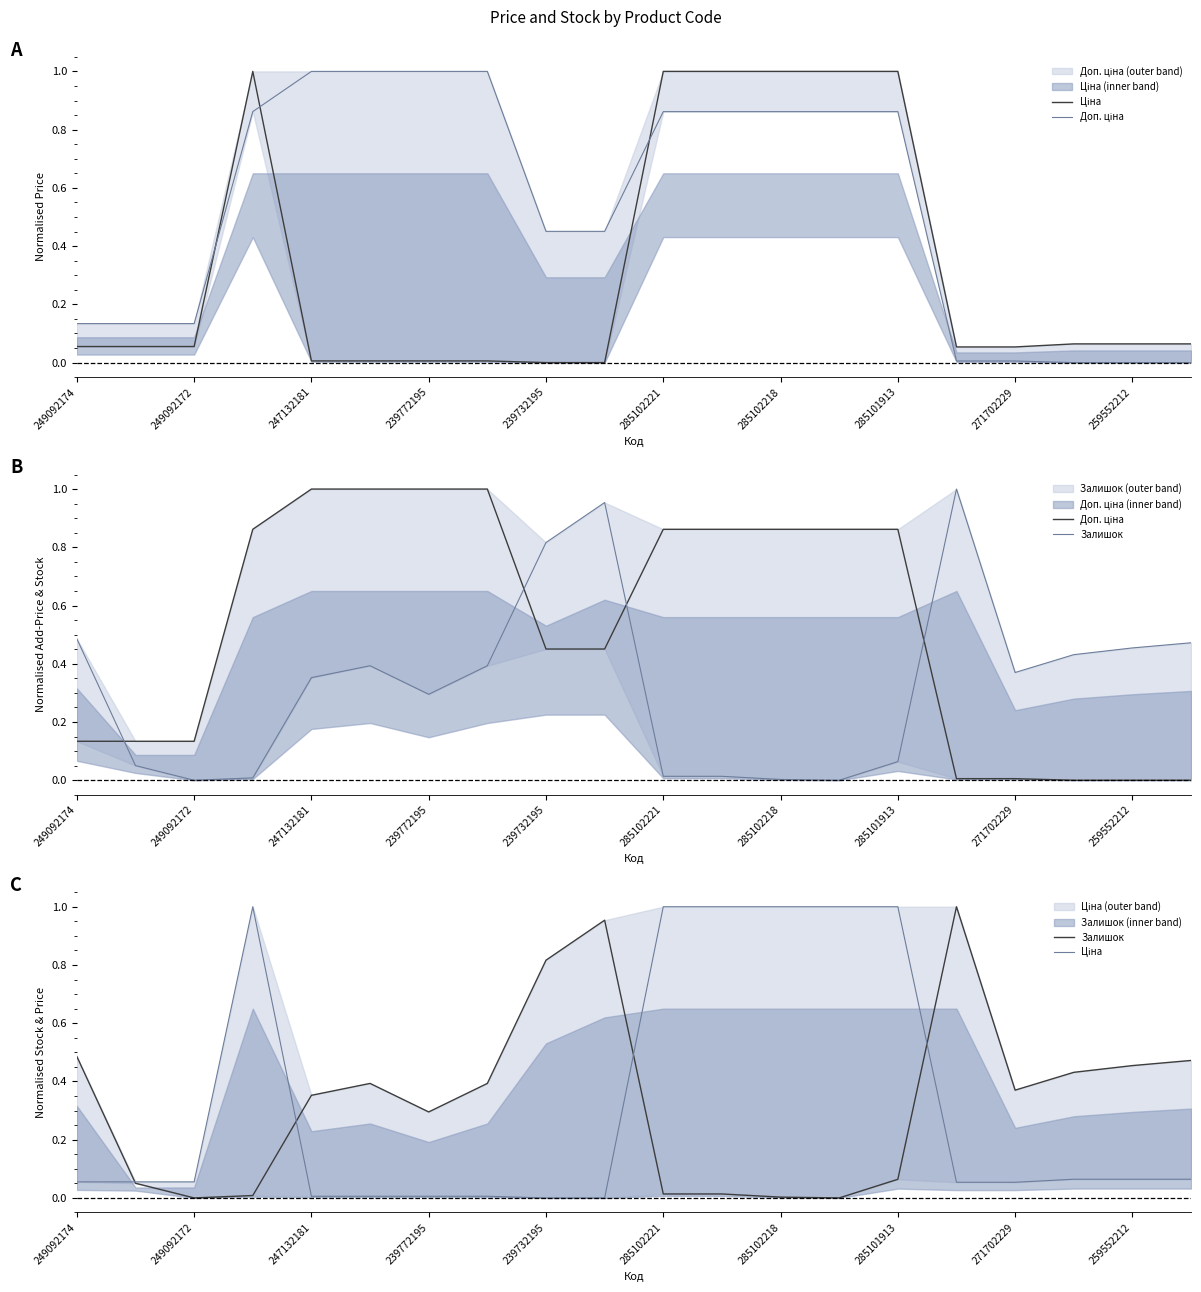

Where do Залишок and Ціна first cross each other?

249092174 and 249092172